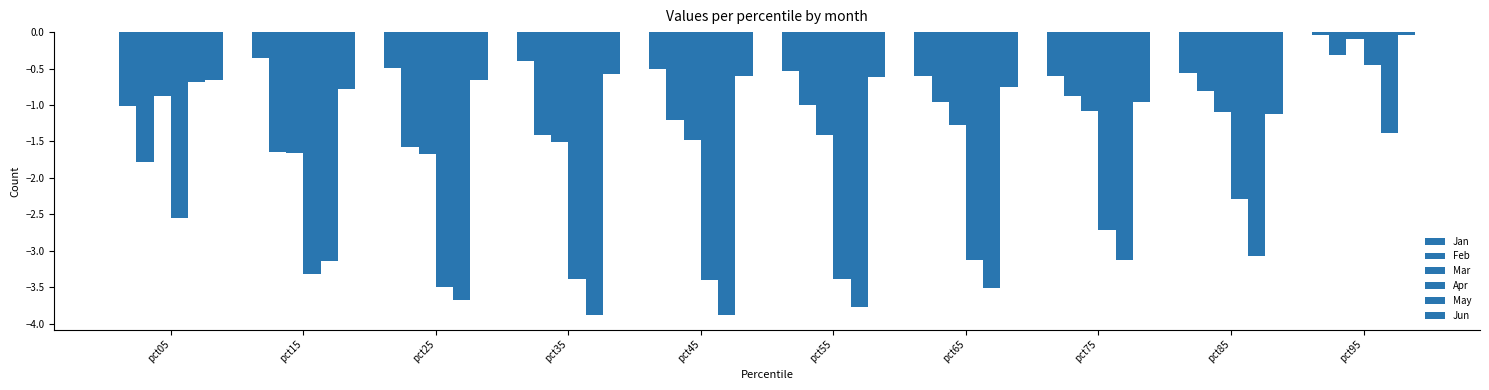

How many bars are there in each group?

6